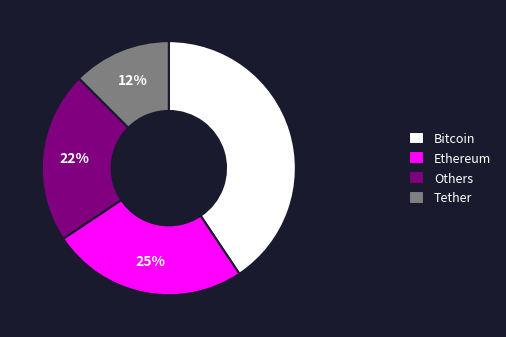

True or false: Bitcoin accounts for 27% of the total.

False